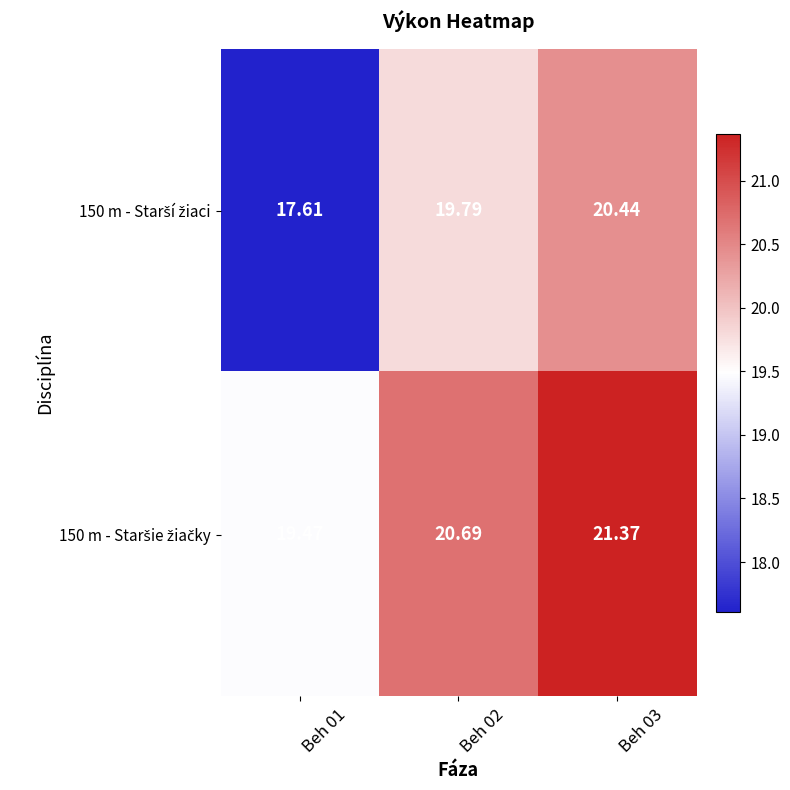

What is the difference between the highest and lowest values at Beh 01?

1.9